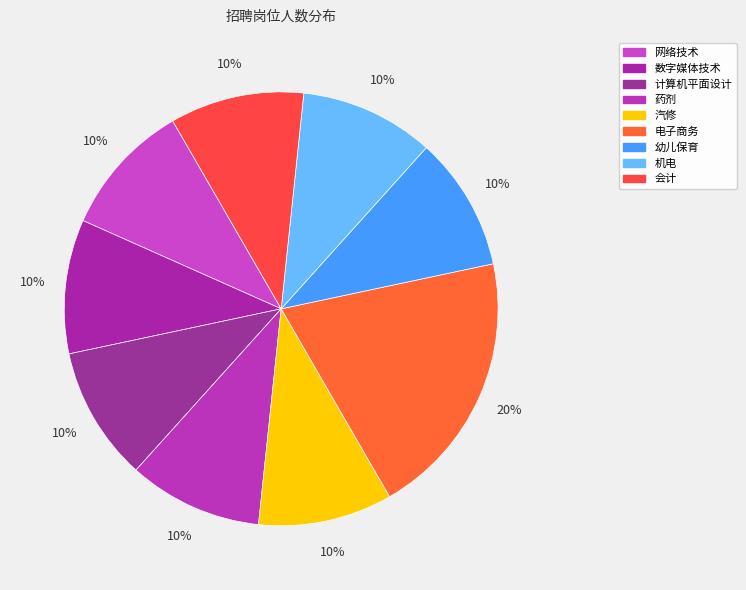

The 数字媒体技术 slice represents 10% of the pie. True or false?

True